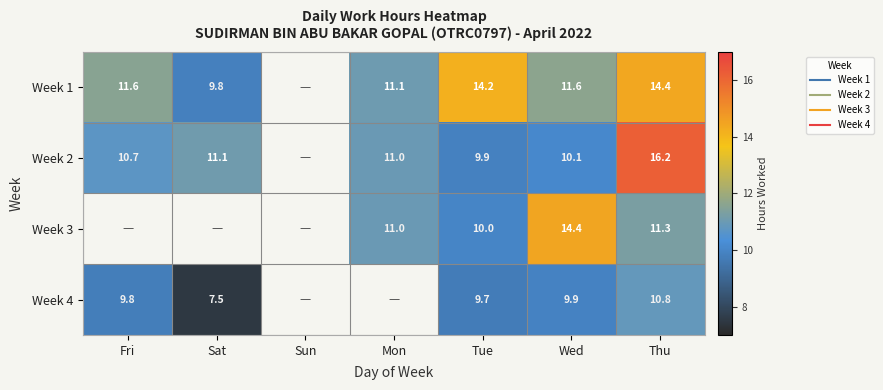

Which category has the highest value in the Week 3 series?

Wed